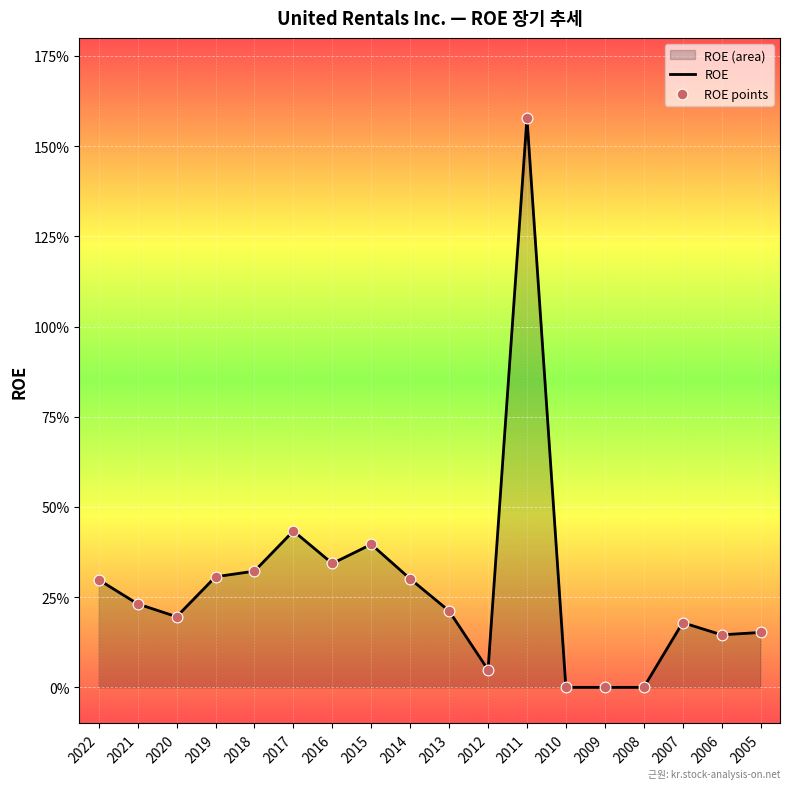

Which series has the largest total across all categories?

ROE